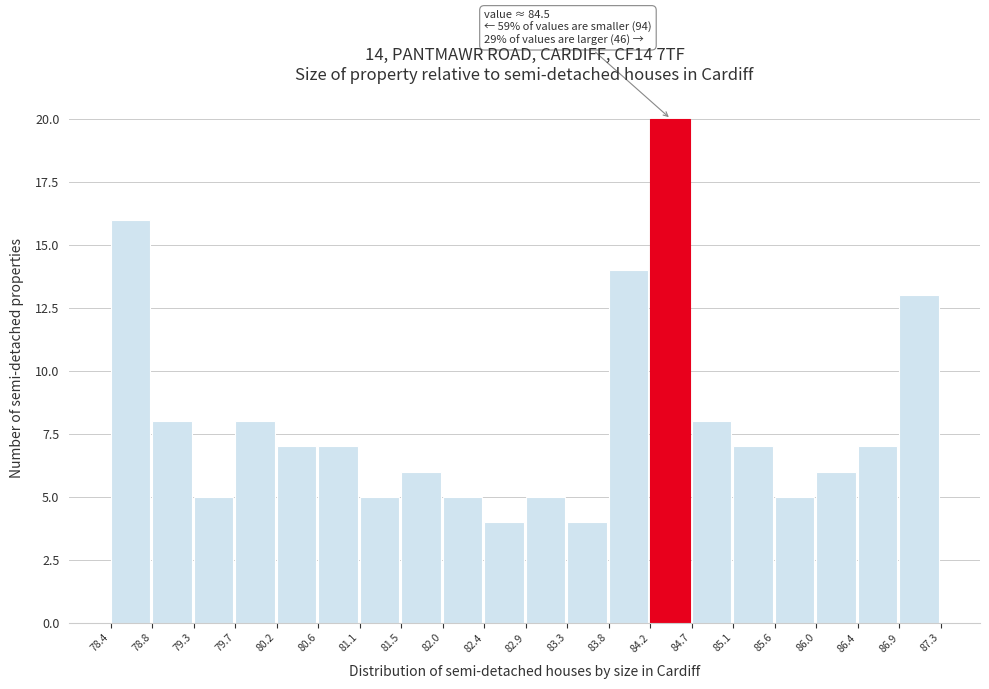

Over which range of the x-axis is the bar tallest?

84.2 to 84.7